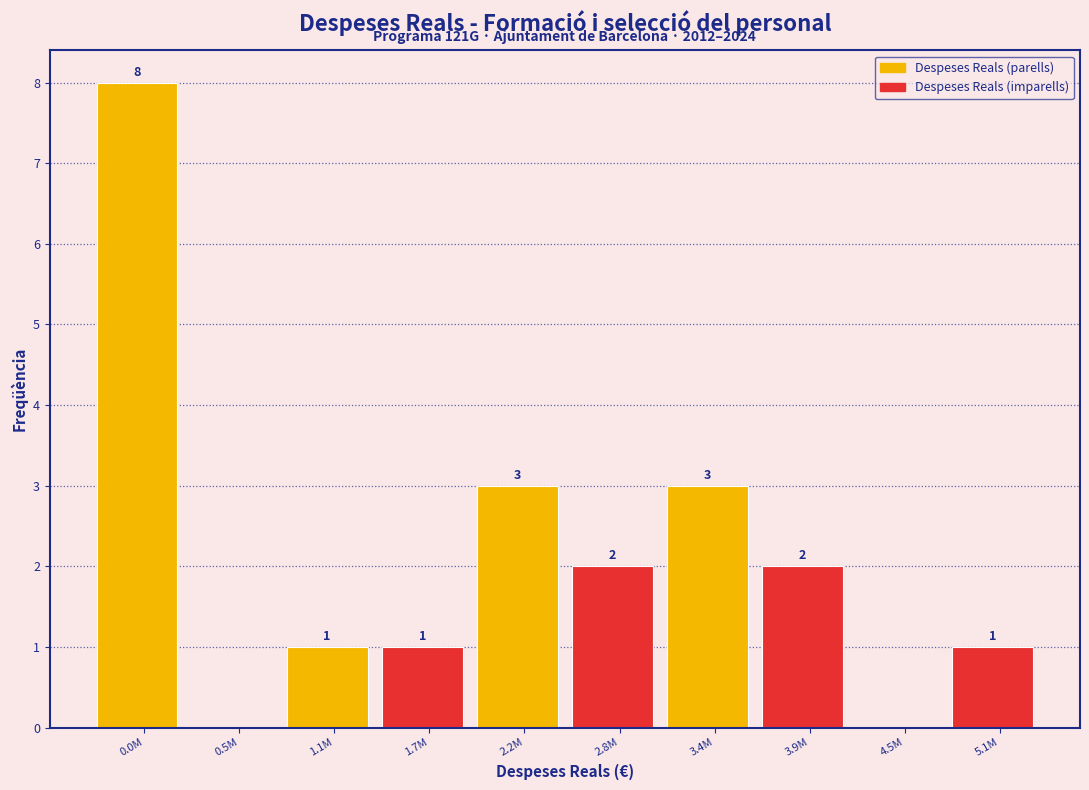

Reading right to left, list all the values displayed in this chart.

5.1M=1	4.5M=0	3.9M=2	3.4M=3	2.8M=2	2.2M=3	1.7M=1	1.1M=1	0.5M=0	0.0M=8